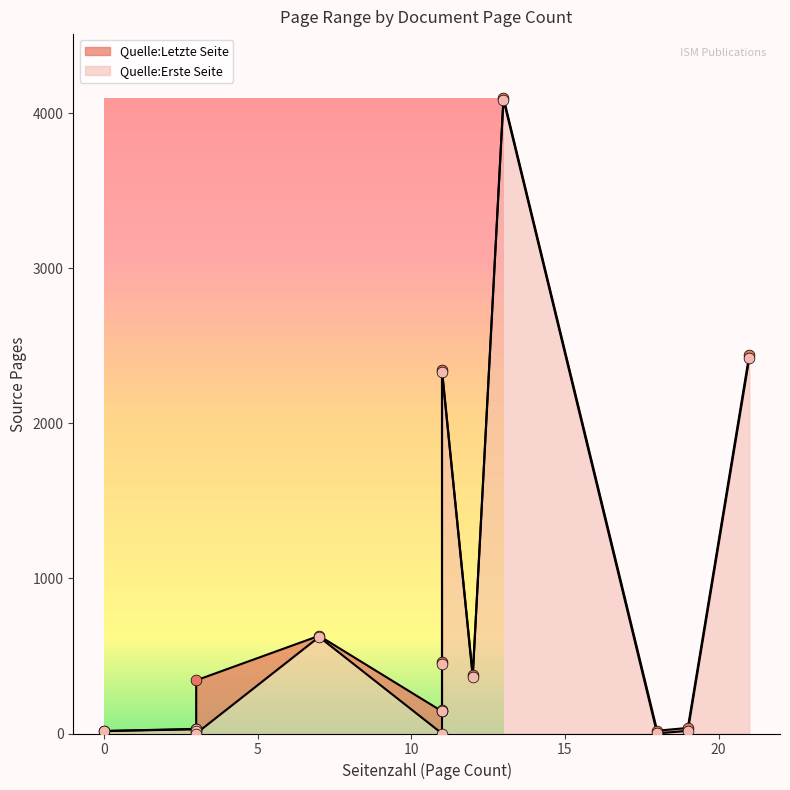

What are all the series names shown in the legend?

Quelle:Letzte Seite, Quelle:Erste Seite